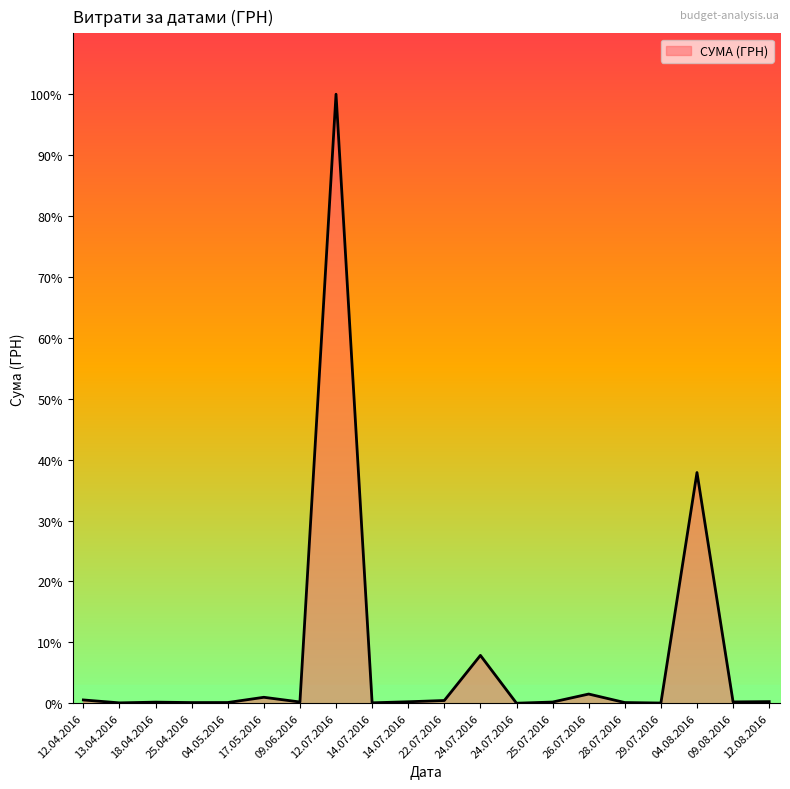

What is the sum of all values?

446413.6